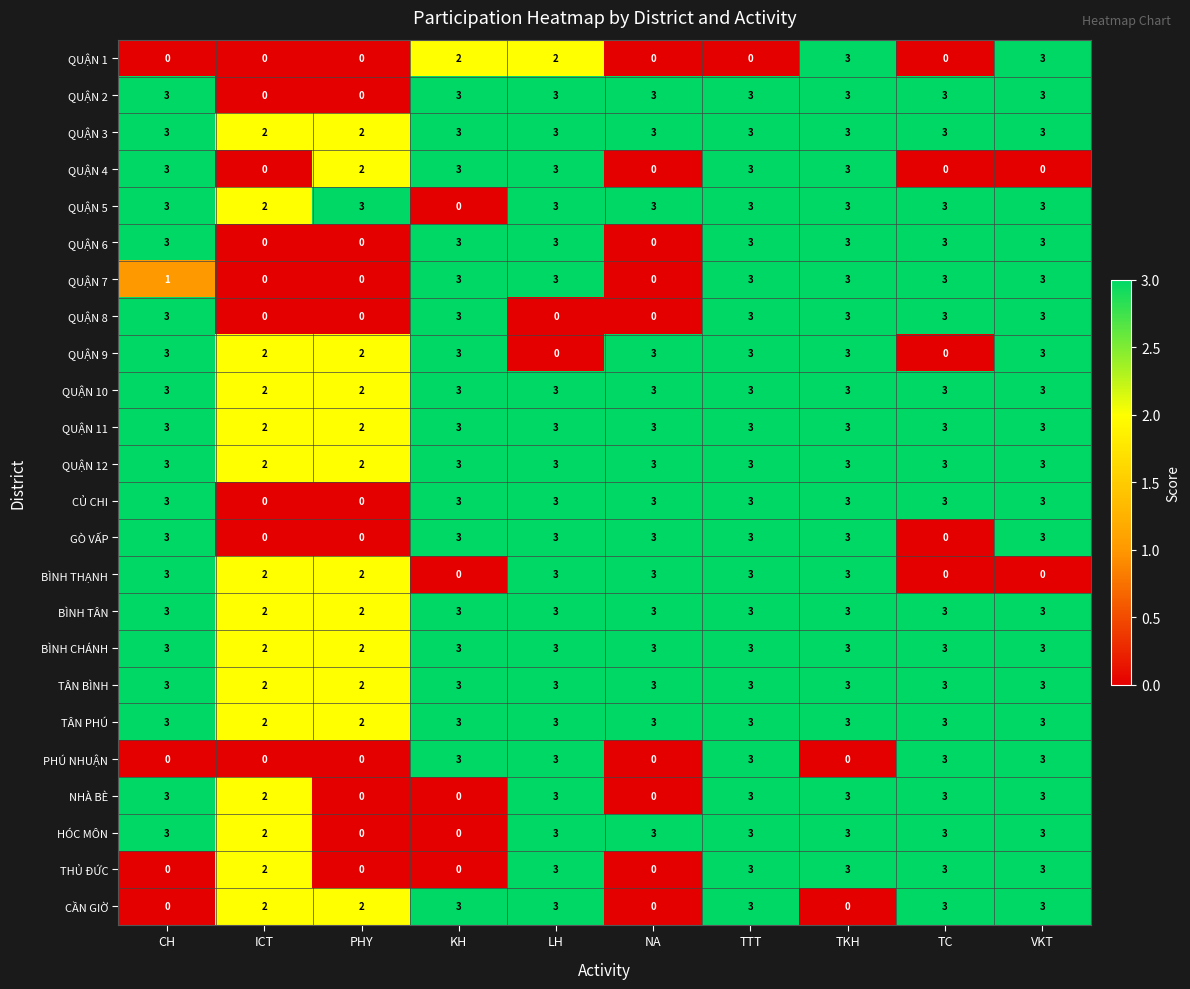

What is the difference between the highest and lowest values at TKH?

3